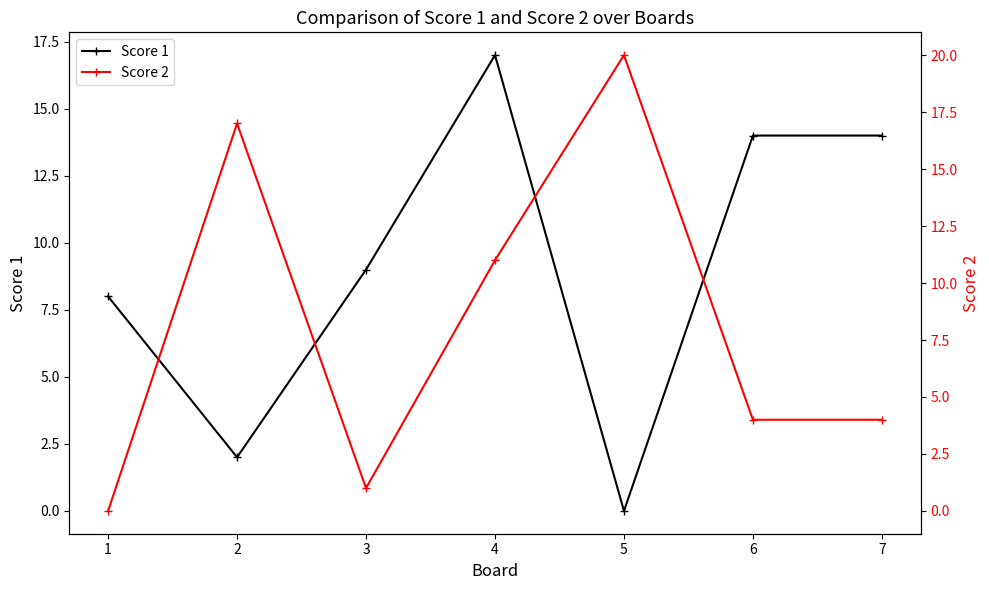

What is the value of the Score 2 point at the 3rd from the left?

1